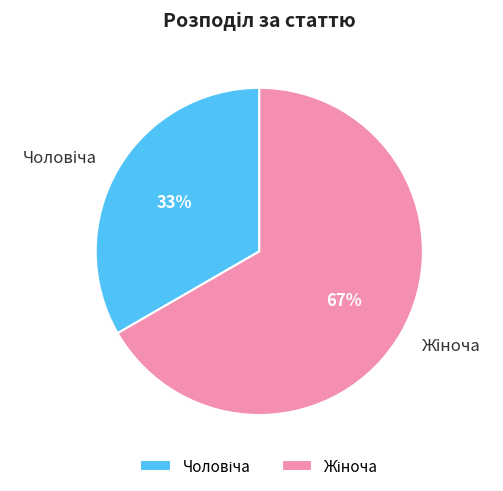

To the nearest percent, what is the average slice percentage?

50%